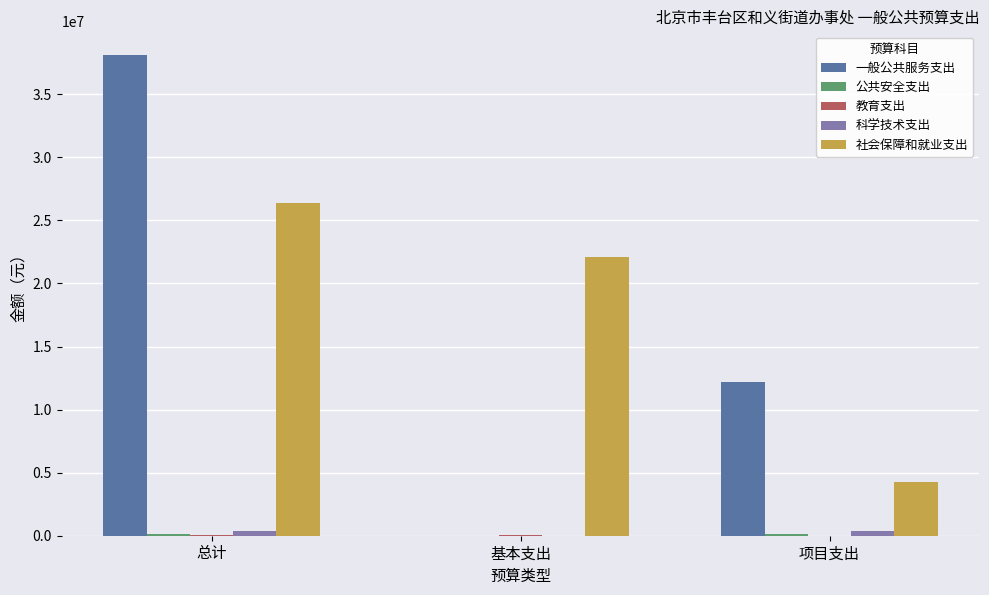

What is the greatest value displayed?

38088793.8